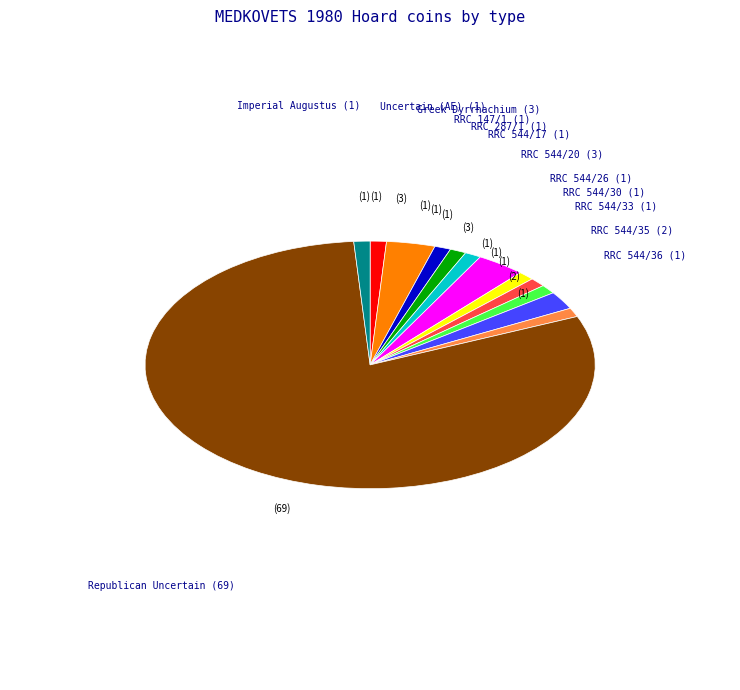

Does any single category account for the majority?

Yes